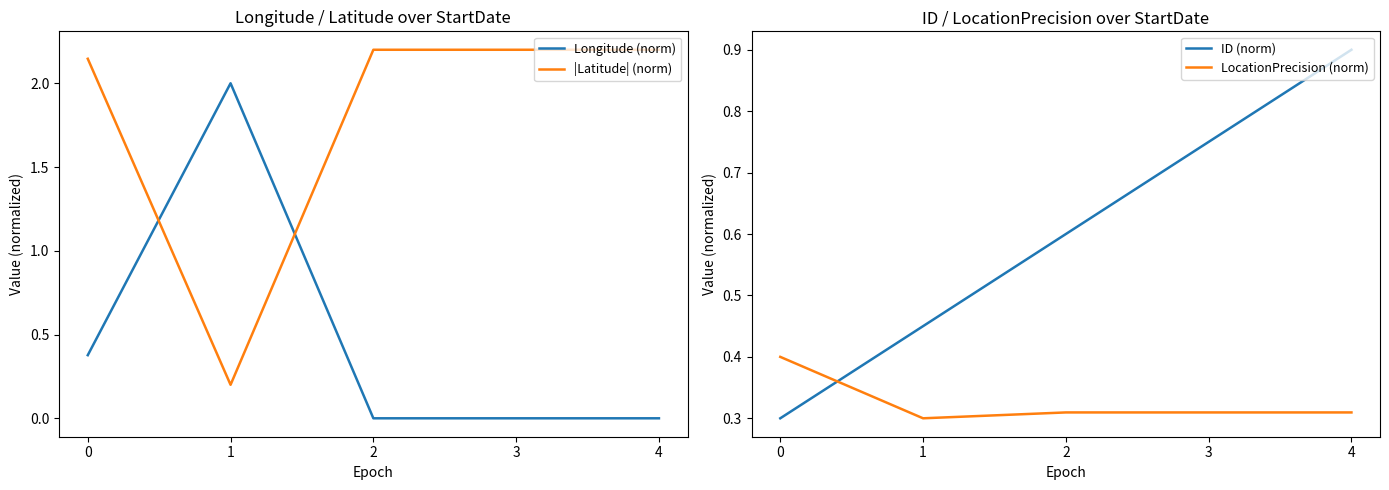

The LocationPrecision (norm) series shows 0.3 at 2. True or false?

True